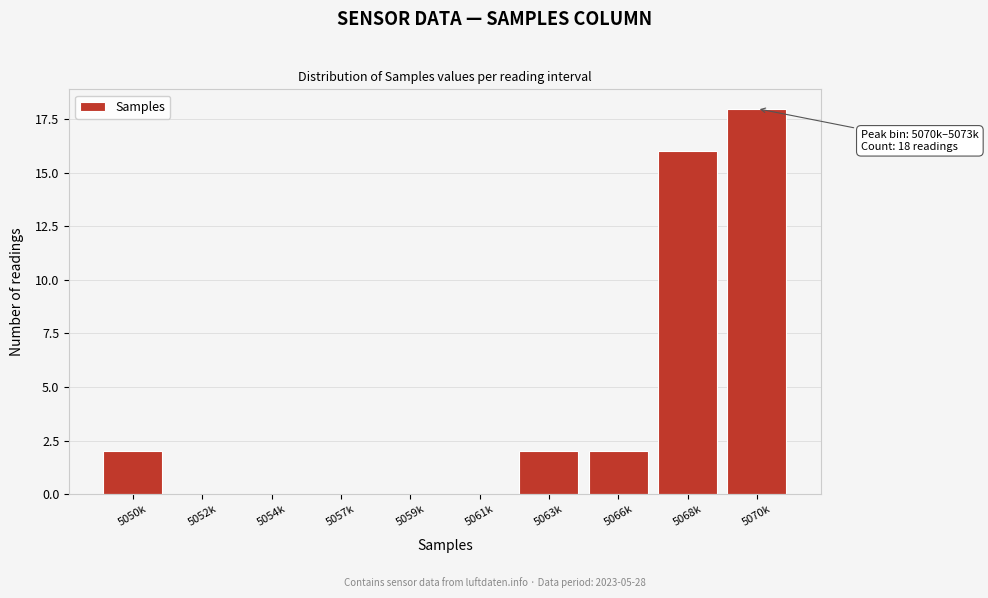

Reading right to left, transcribe all the data shown in this chart.

5070k=18	5068k=16	5066k=2	5063k=2	5061k=0	5059k=0	5057k=0	5054k=0	5052k=0	5050k=2